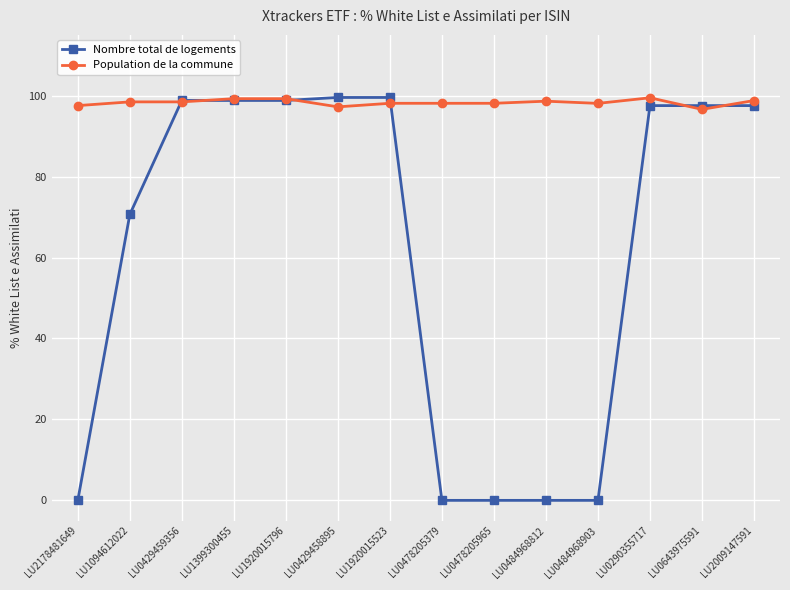

Is the value of Nombre total de logements at LU0478205379 greater than the value of Population de la commune at LU1920015523?

No